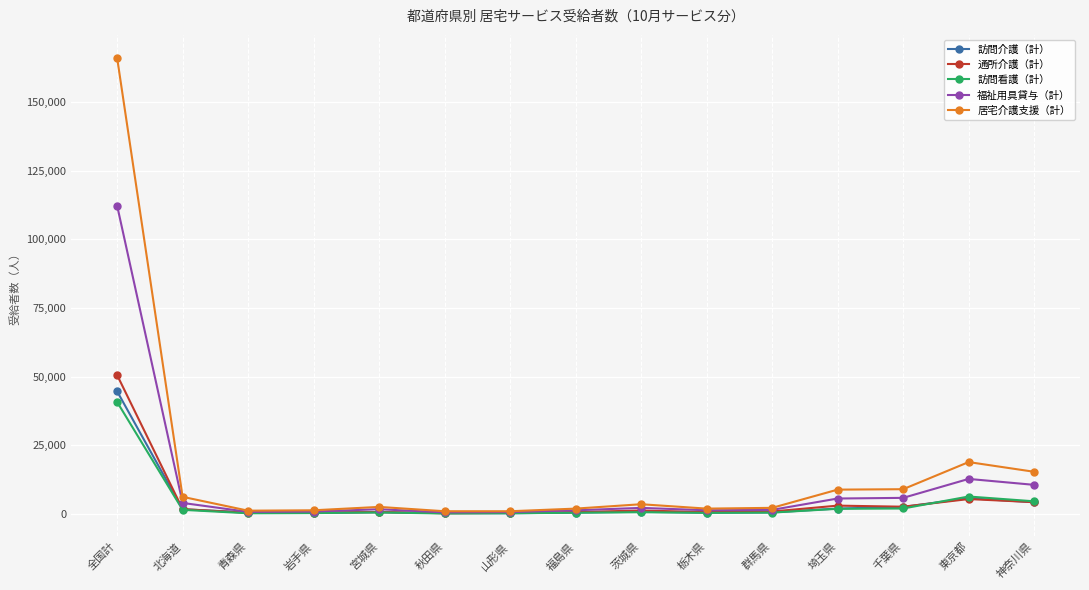

Which series has the largest range (max minus min)?

居宅介護支援（計）